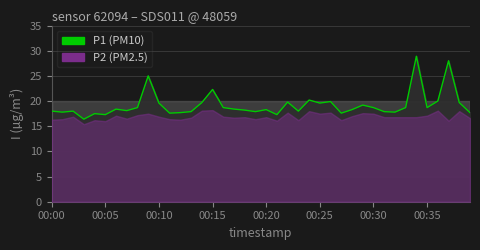

How many data points does each series have?

40